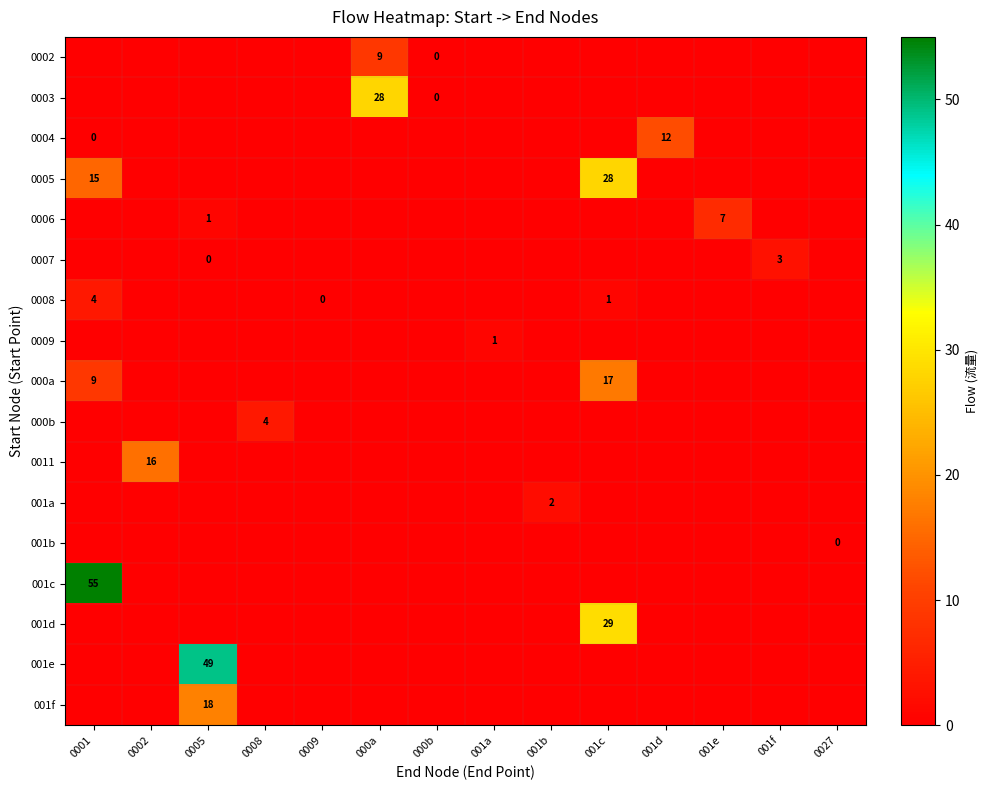

Which label corresponds to the largest value in the chart?

0001